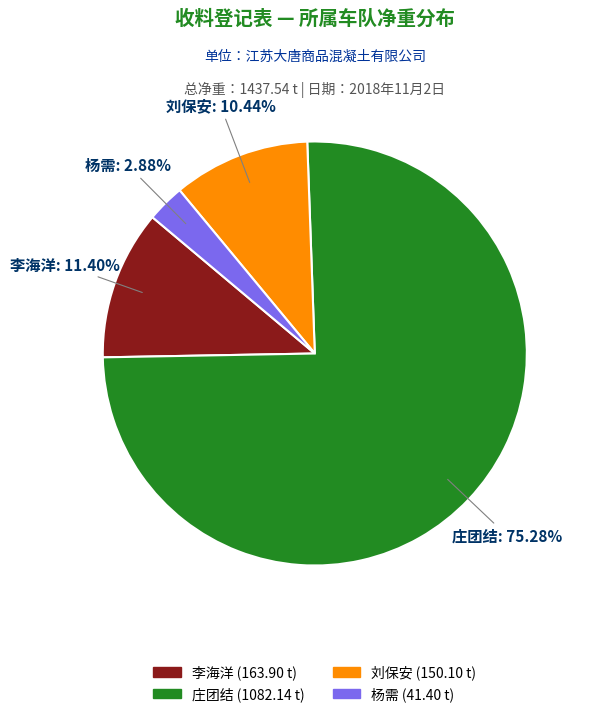

How many segments does this pie chart have?

4